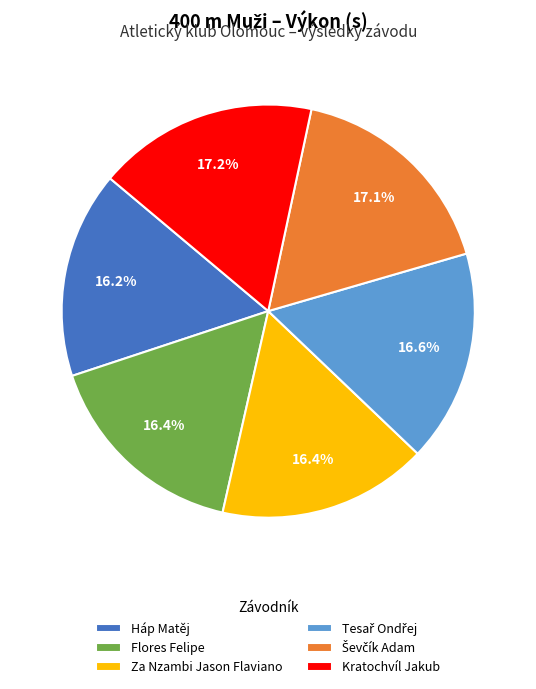

How many slices are in this pie chart?

6